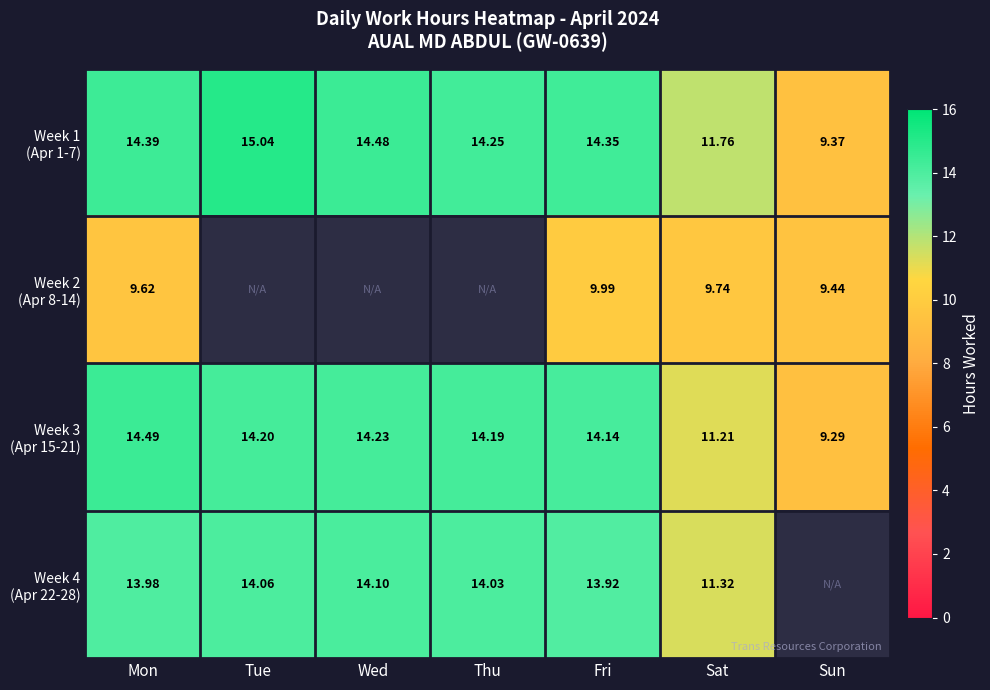

Is it true that Week 3 (Apr 15-21) equals 14.5 at Mon?

True